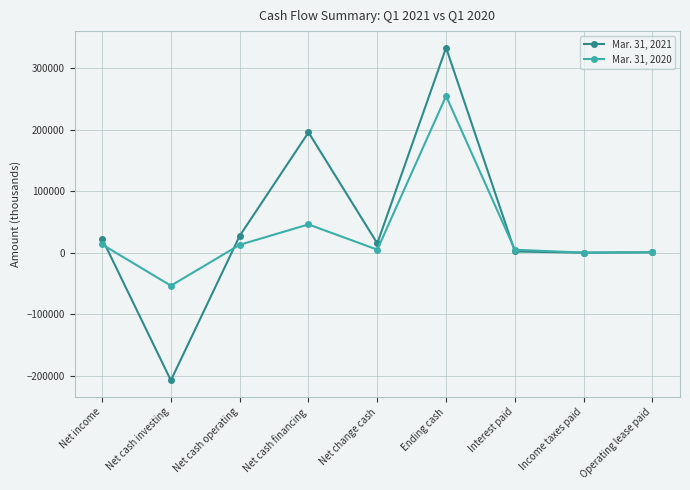

What are all the series names shown in the legend?

Mar. 31, 2021, Mar. 31, 2020